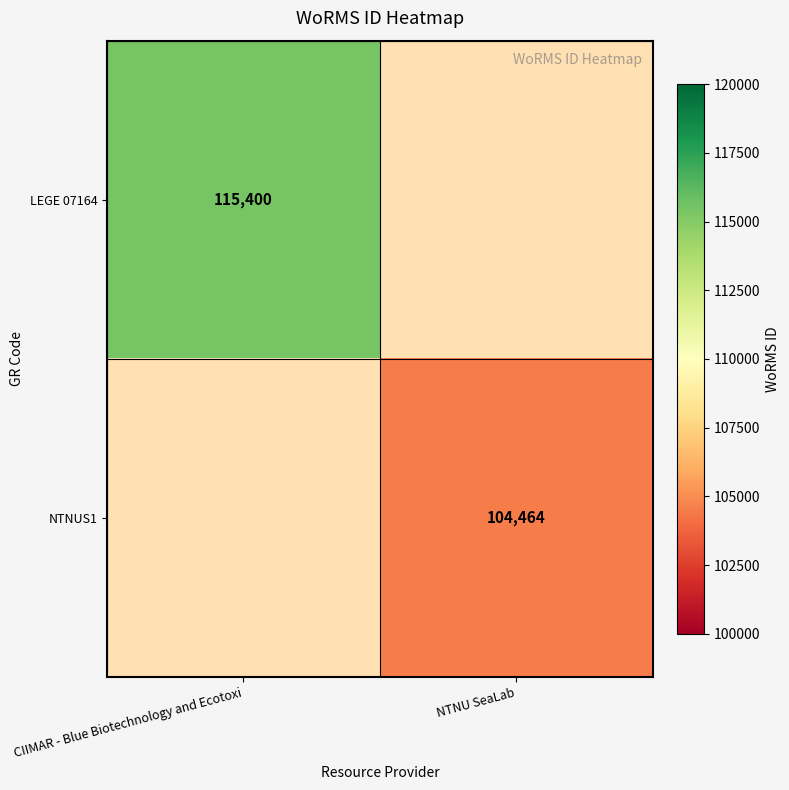

The NTNUS1 series shows 25770 at NTNU SeaLab. True or false?

False